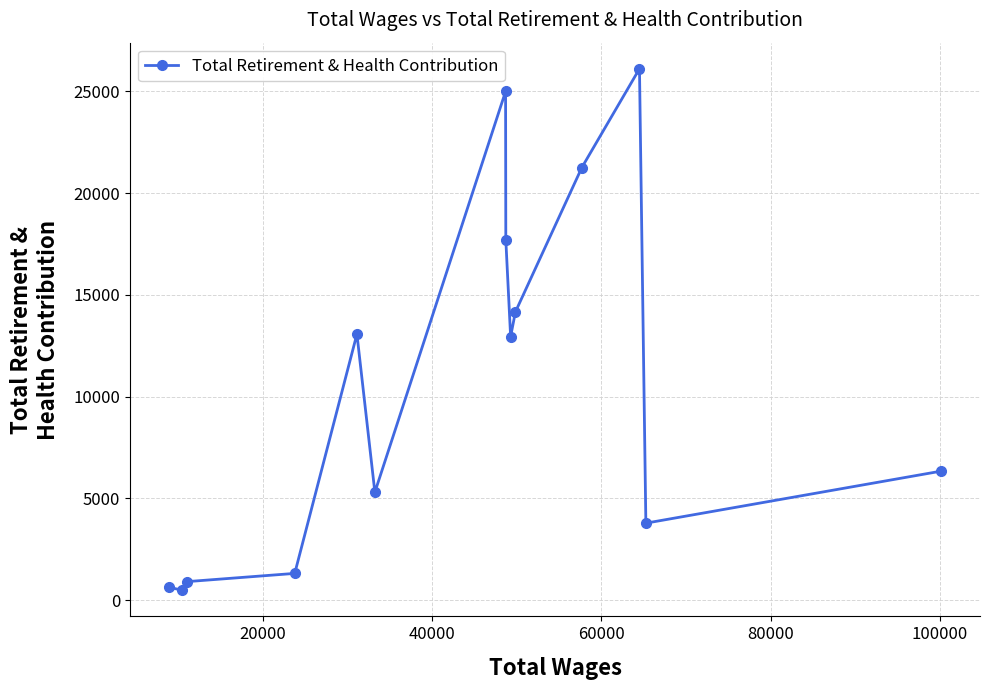

What is the greatest value displayed?

26116